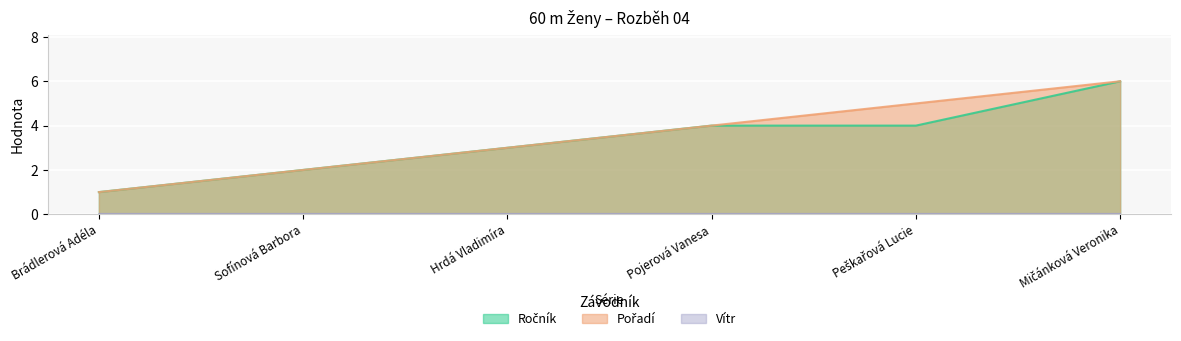

Between Sofínová Barbora and Peškařová Lucie, which series saw the biggest shift?

Pořadí